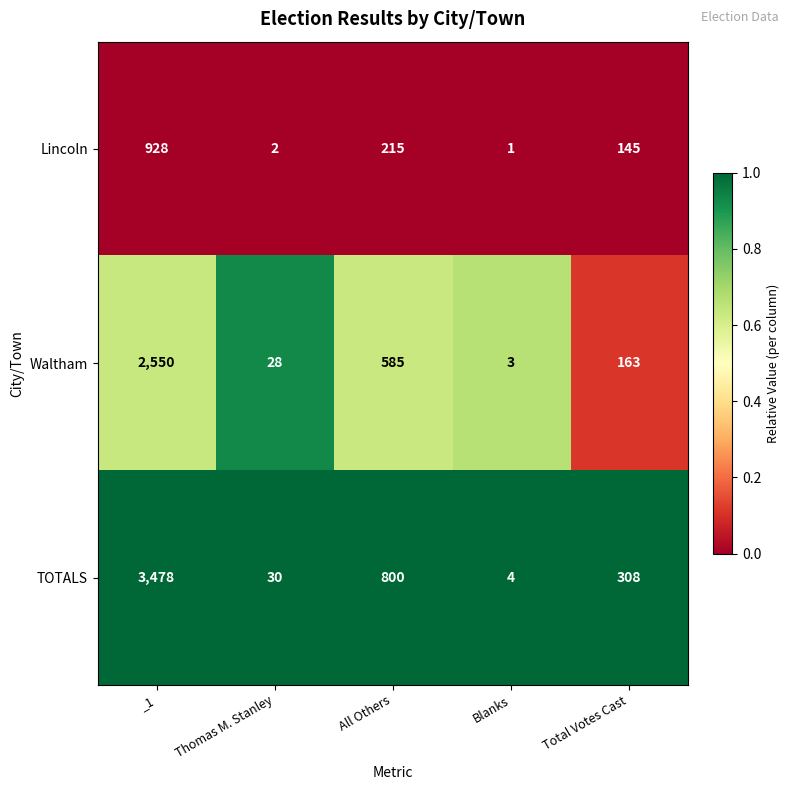

Between Blanks and Total Votes Cast, which series saw the biggest shift?

TOTALS